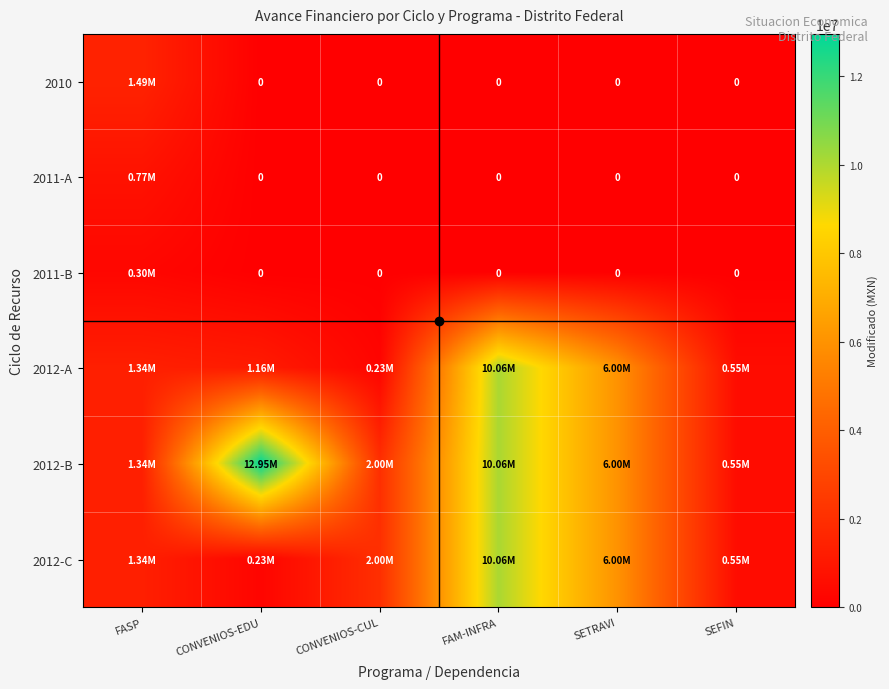

How many values in 2011-A are above zero?

1